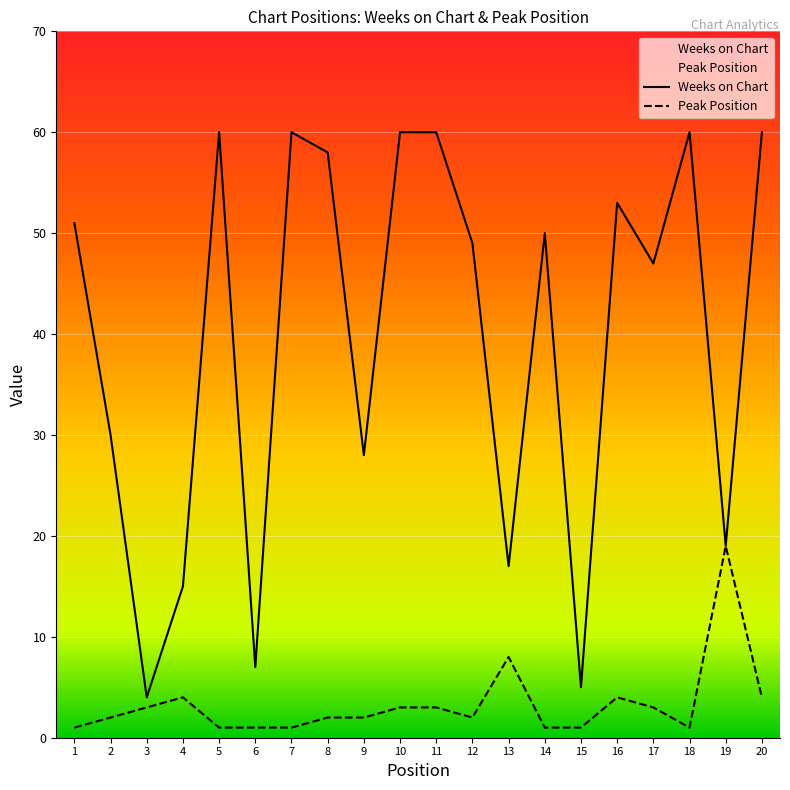

What is the value of the Peak Position point at the 1st from the left?

1